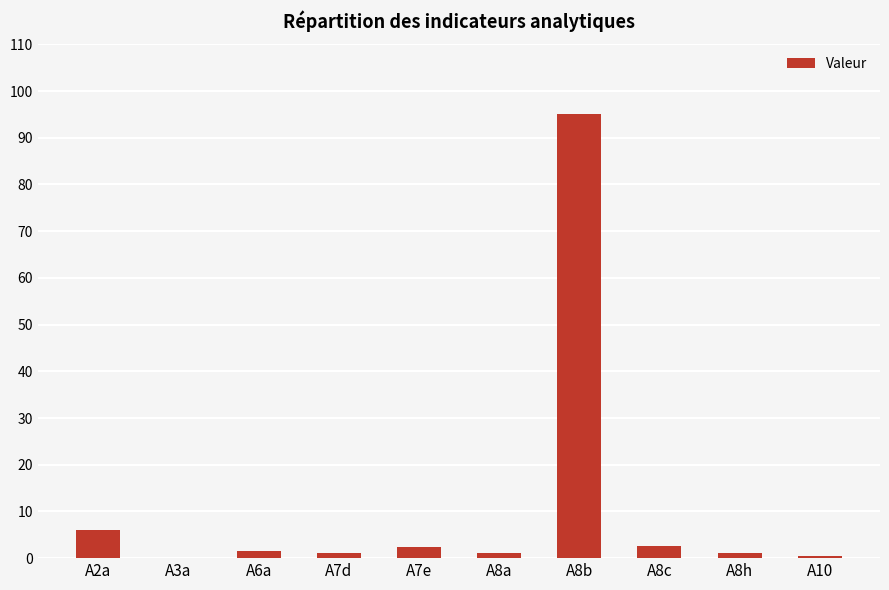

What is the greatest value displayed?

95.1